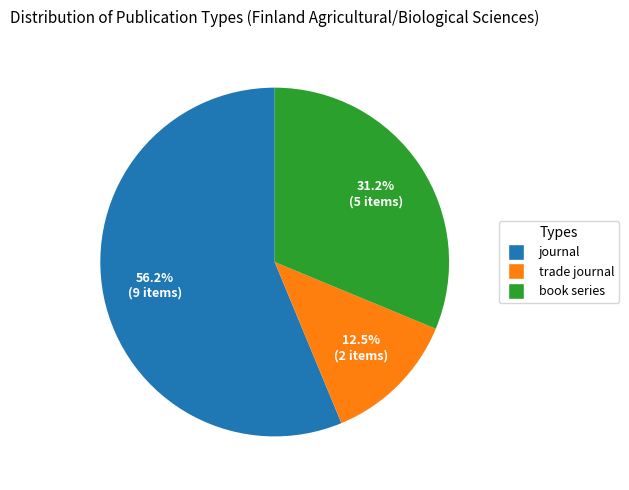

How many segments does this pie chart have?

3